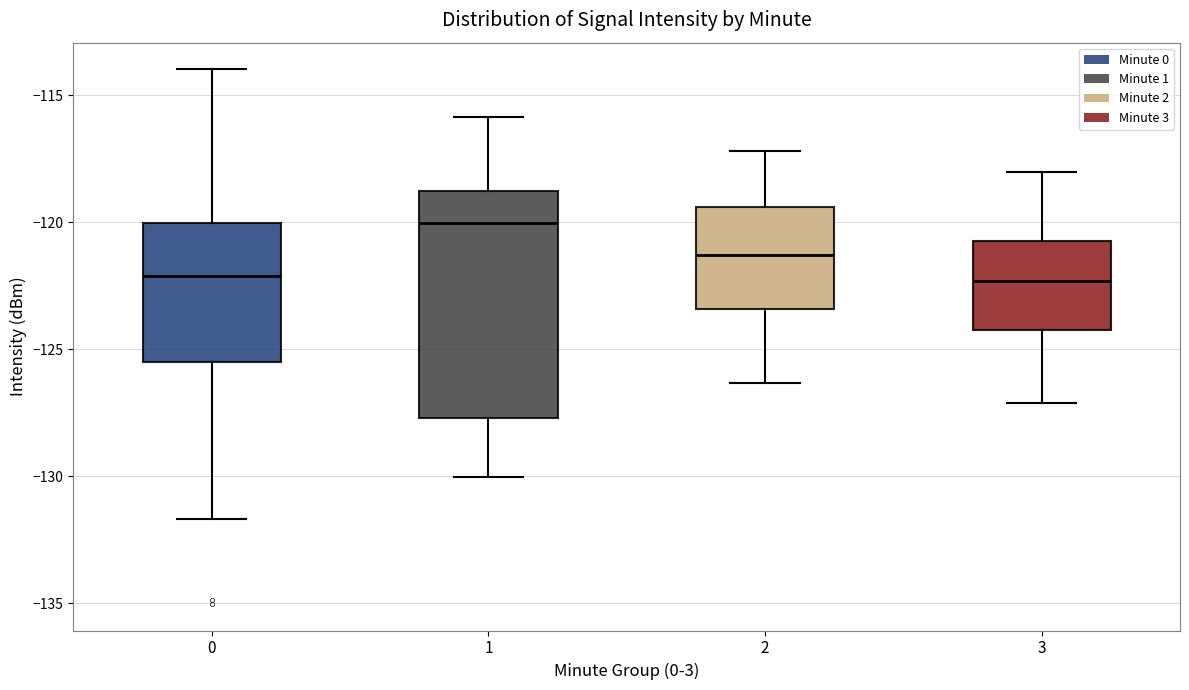

Reading left to right, transcribe this box plot: for each box, give where its median line is, the range the box spans, and where its two whiskers end, as read against the y-axis. The values are not printed on the chart, so give them approximately, as read against the axis.

0: median -122.0, box -125.5 to -120.0, whiskers -131.5 to -114.0
1: median -120.0, box -127.5 to -119.0, whiskers -130.0 to -116.0
2: median -121.5, box -123.5 to -119.5, whiskers -126.5 to -117.0
3: median -122.5, box -124.0 to -120.5, whiskers -127.0 to -118.0